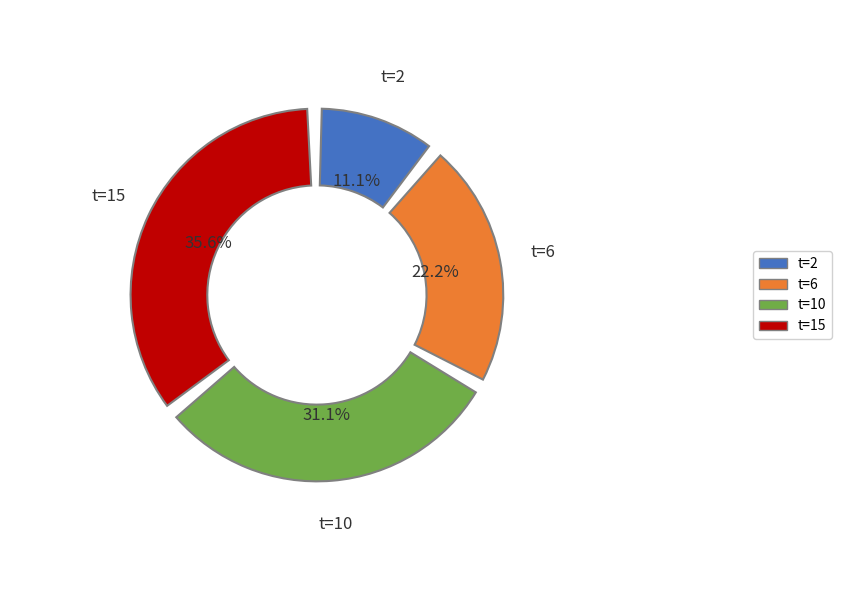

Is there any slice that represents more than half of the pie?

No